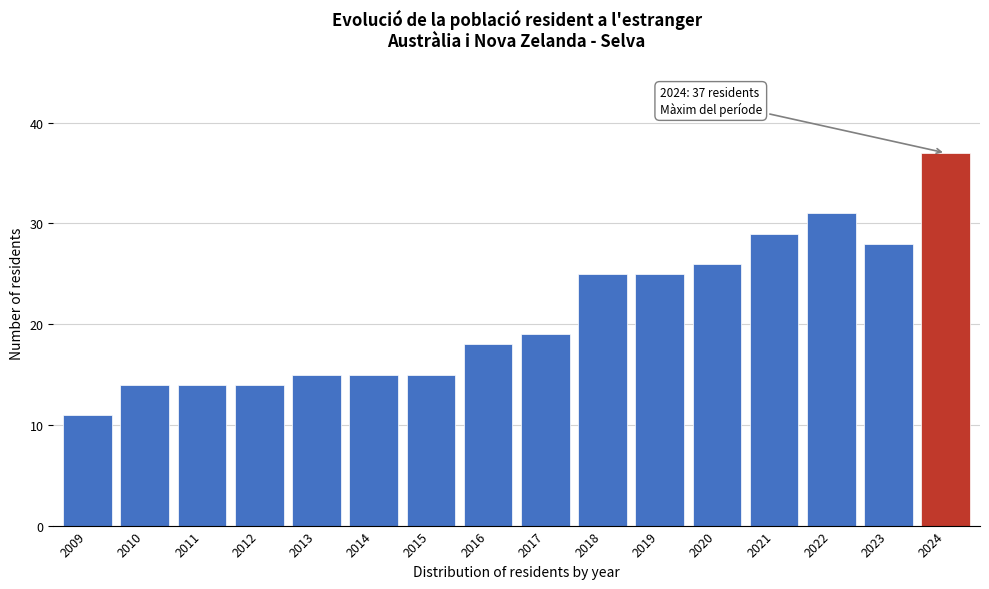

Reading left to right, transcribe all the data shown in this chart.

11	14	14	14	15	15	15	18	19	25	25	26	29	31	28	37